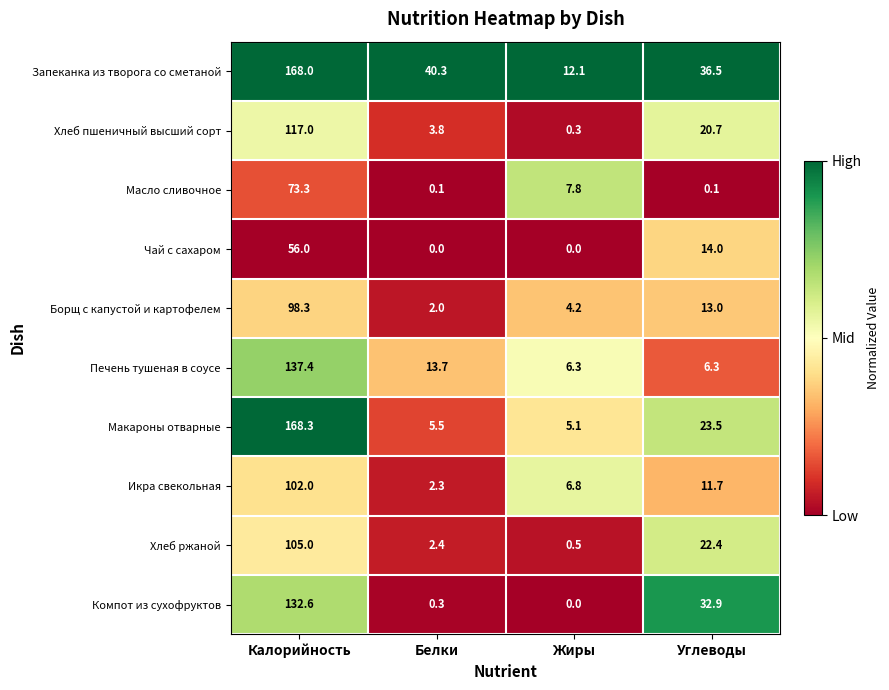

List the series in order of their peak value, highest first.

Макароны отварные, Запеканка из творога со сметаной, Печень тушеная в соусе, Компот из сухофруктов, Хлеб пшеничный высший сорт, Хлеб ржаной, Икра свекольная, Борщ с капустой и картофелем, Масло сливочное, Чай с сахаром